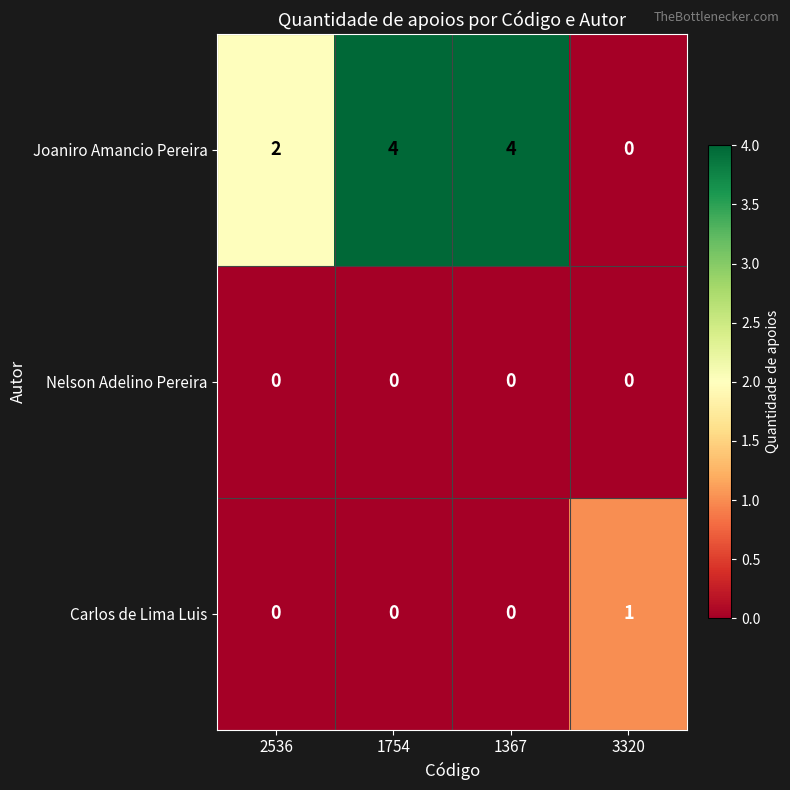

Which series has the largest total across all categories?

Joaniro Amancio Pereira